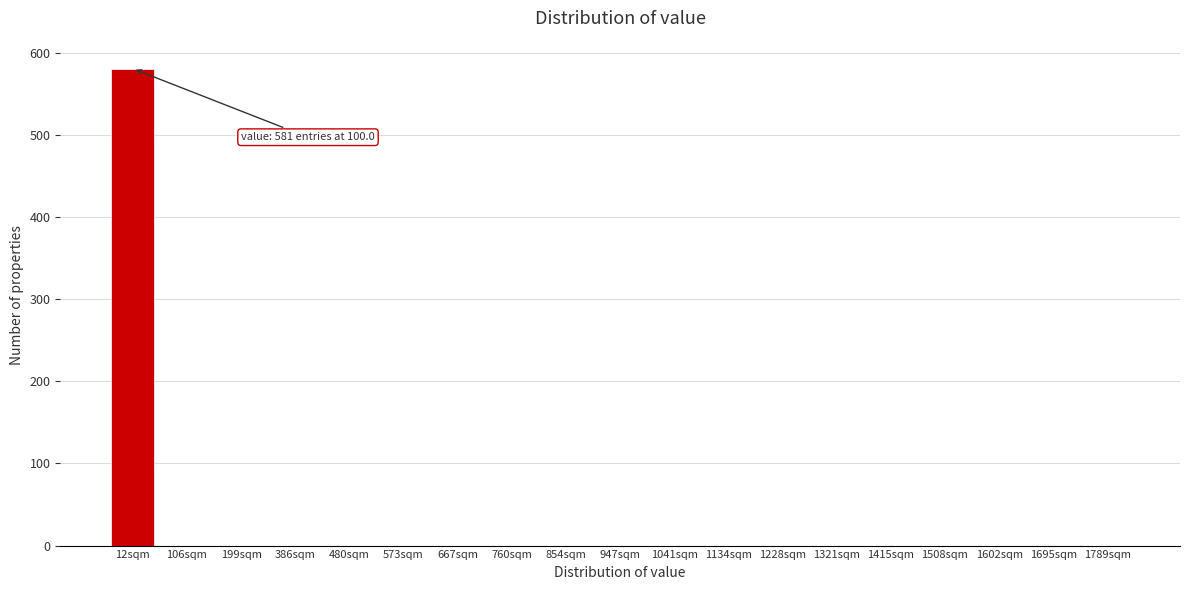

Reading left to right, transcribe all the data shown in this chart.

12sqm=581	106sqm=0	199sqm=0	386sqm=0	480sqm=0	573sqm=0	667sqm=0	760sqm=0	854sqm=0	947sqm=0	1041sqm=0	1134sqm=0	1228sqm=0	1321sqm=0	1415sqm=0	1508sqm=0	1602sqm=0	1695sqm=0	1789sqm=0